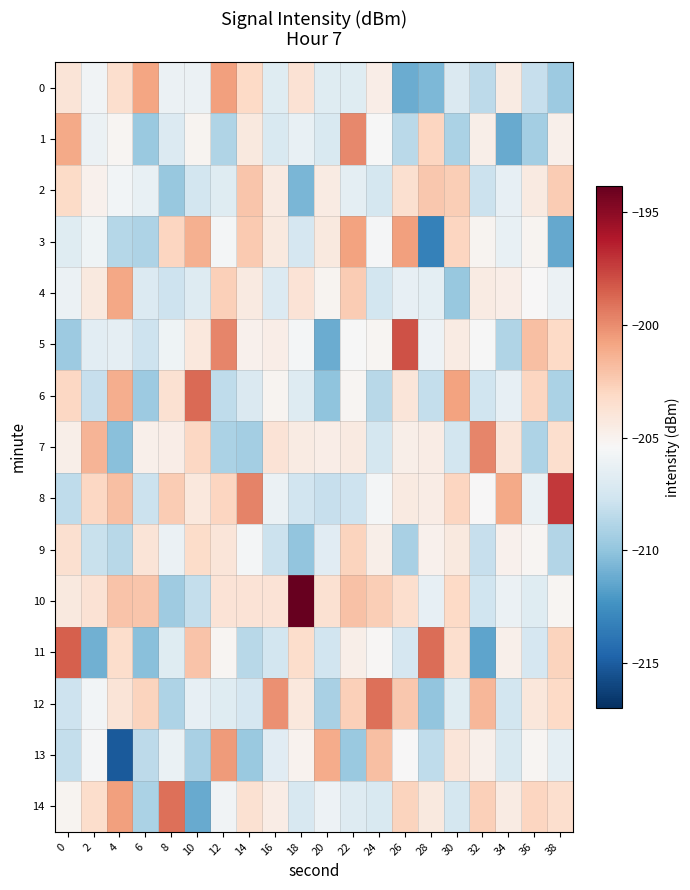

Which series has the largest total across all categories?

10